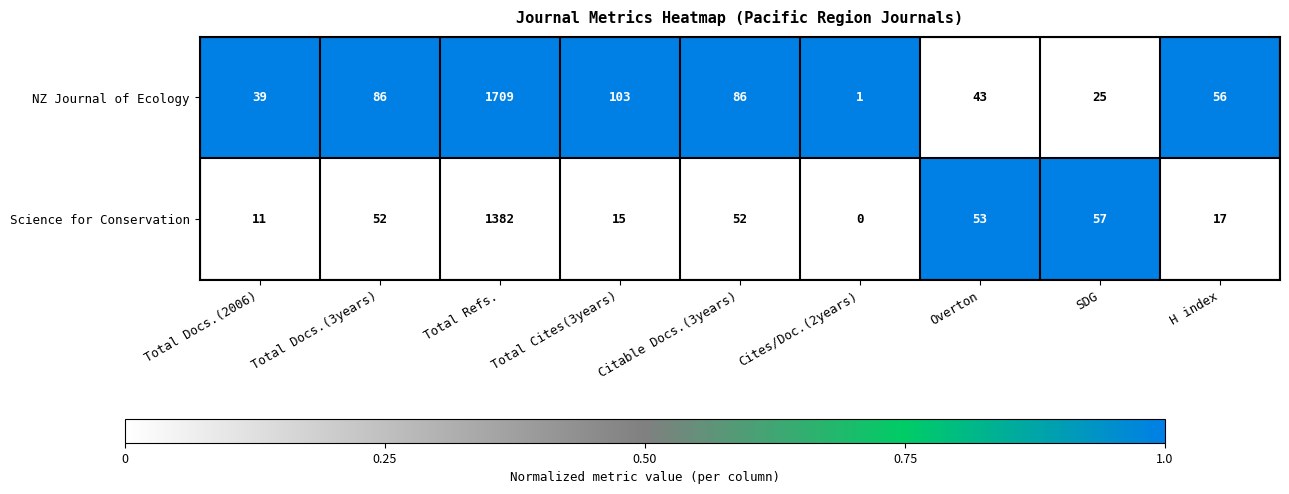

Which category has the highest value across all series?

Total Refs.